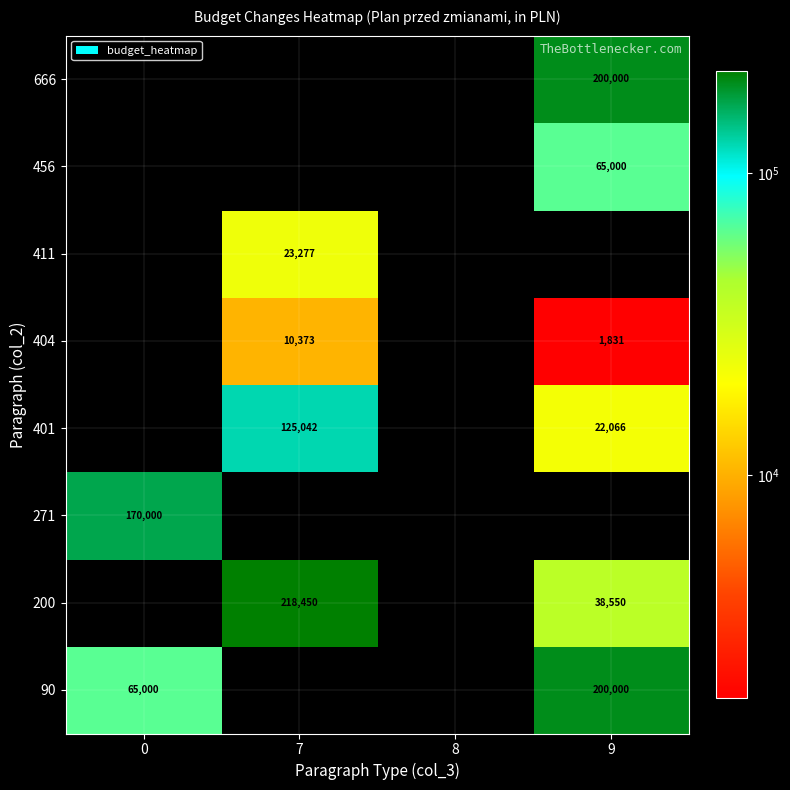

Count the number of categories in the chart.

4